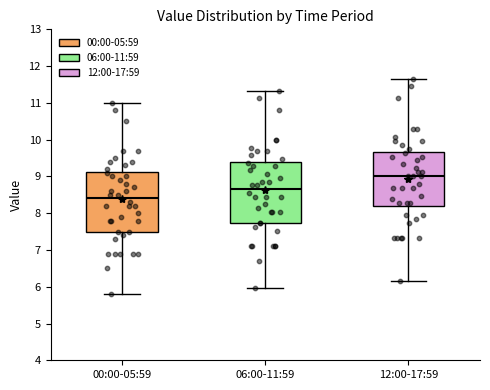

Reading left to right, read every box against the y-axis: the position of its median line, the range the box covers, and the ends of its whiskers. The values are not printed on the chart, so give them approximately, as read against the axis.

00:00-05:59: median 8.4, box 7.5 to 9.1, whiskers 5.8 to 11.0
06:00-11:59: median 8.7, box 7.7 to 9.4, whiskers 6.0 to 11.3
12:00-17:59: median 9.0, box 8.2 to 9.7, whiskers 6.1 to 11.7